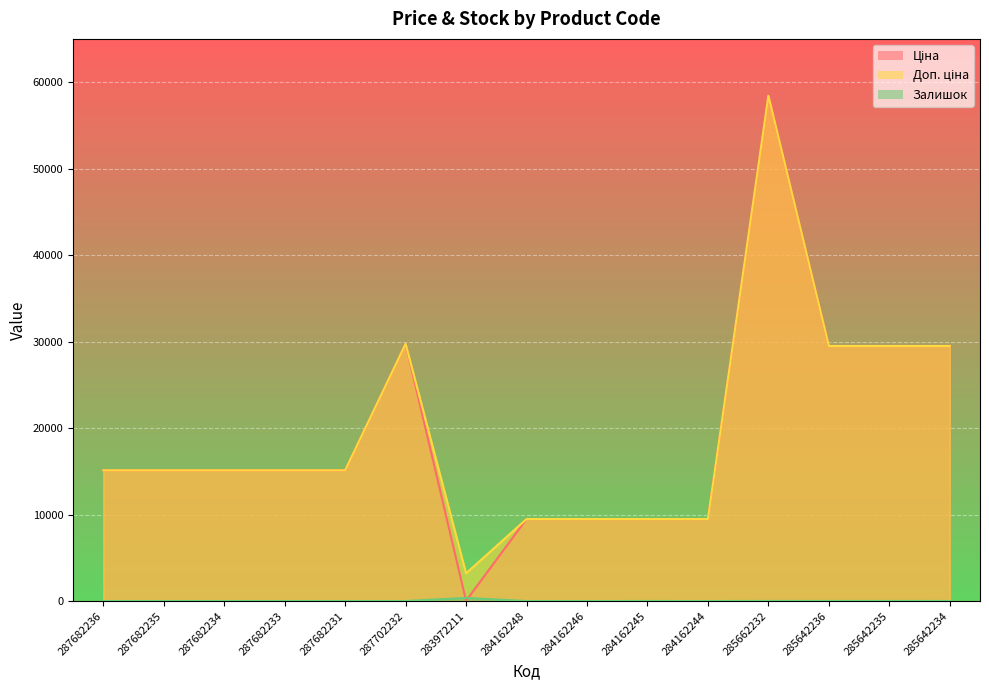

Where is the first local minimum for Залишок?

284162244